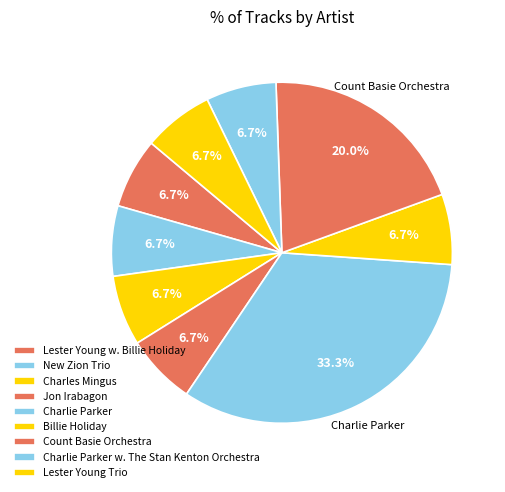

Which slice is the largest?

Charlie Parker